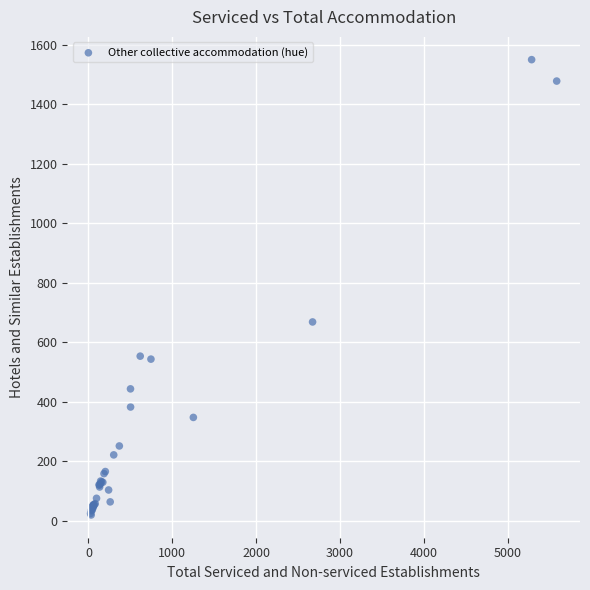

What Y value in the scatter plot is closest to 784?

668